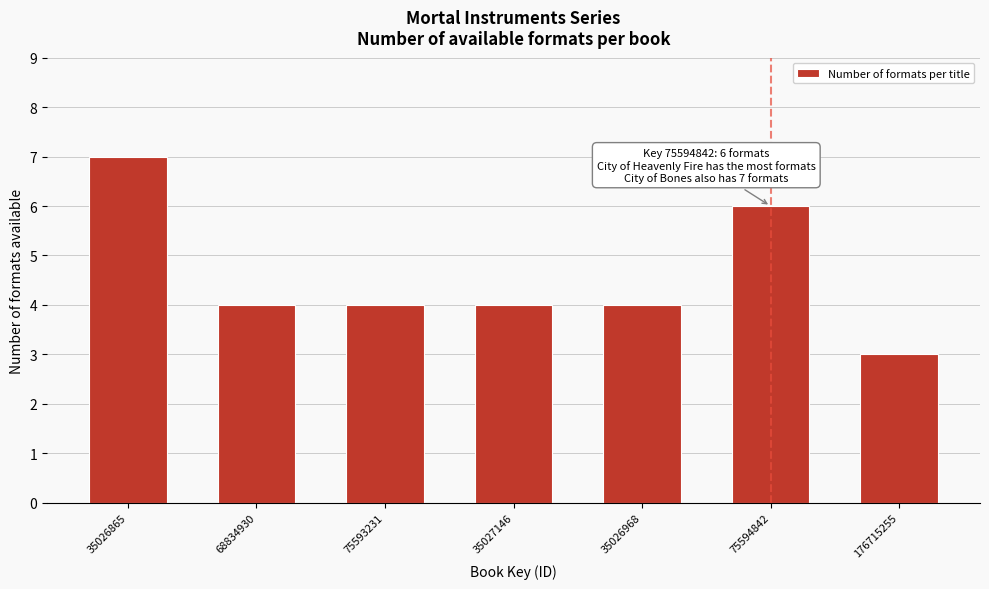

Reading left to right, extract all data points from this chart.

7	4	4	4	4	6	3